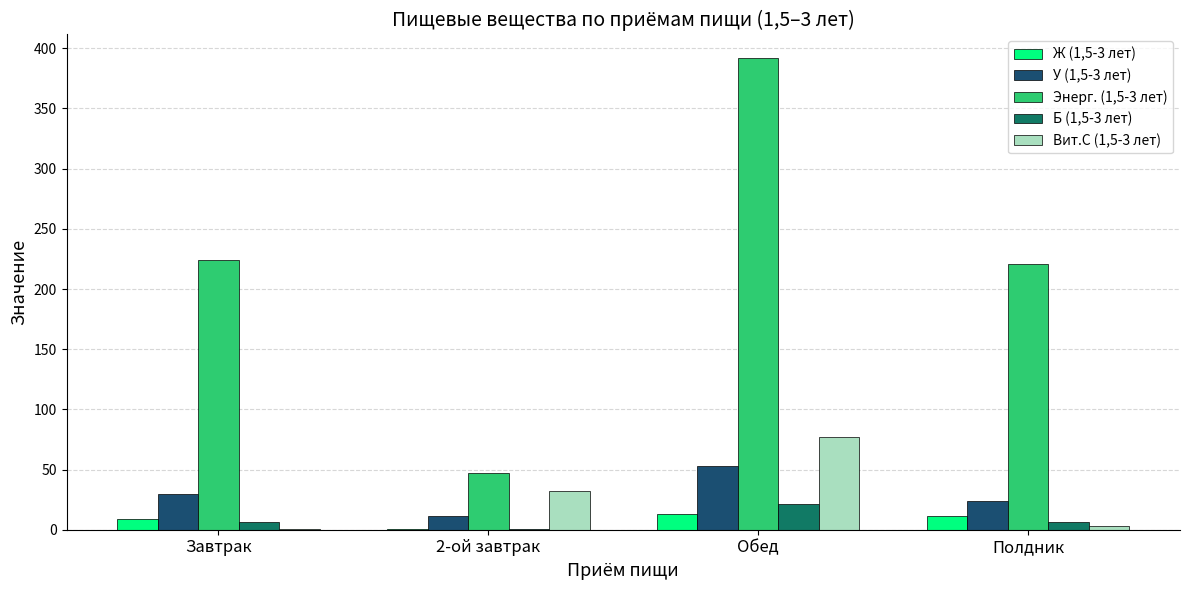

At which category is the sum across all series the highest?

Обед